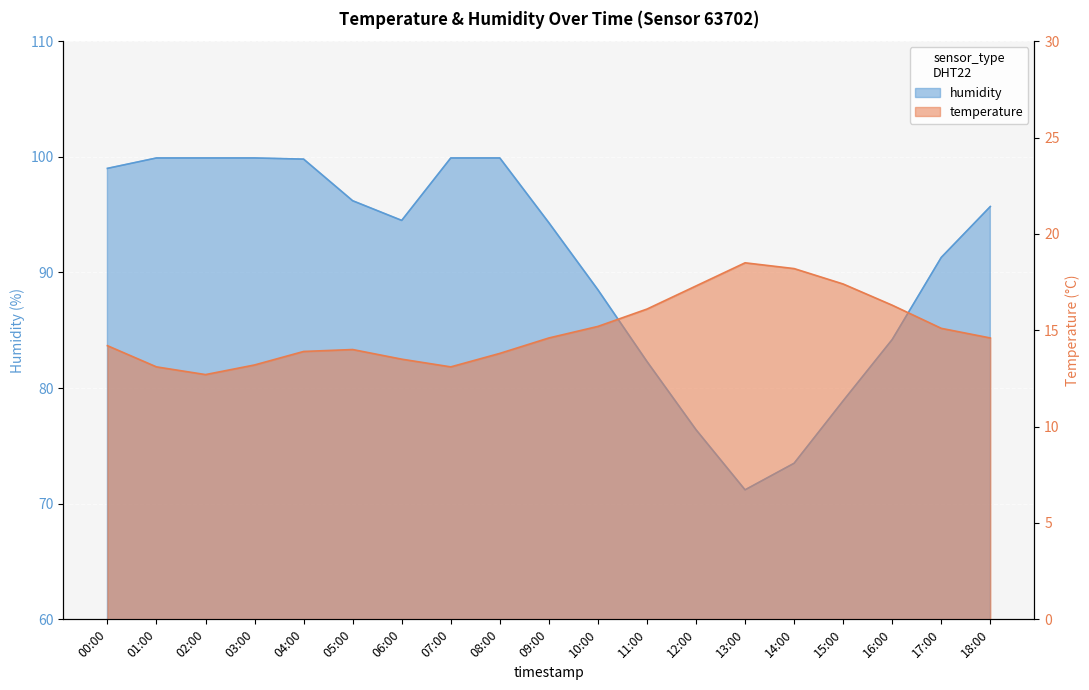

What is the maximum value for temperature?

18.5